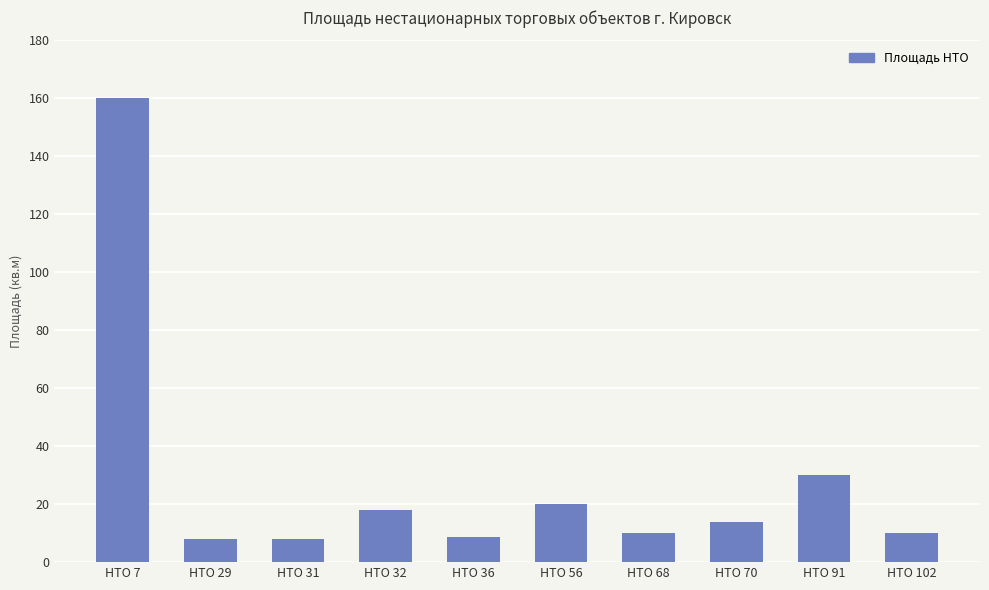

Reading left to right, extract all data points from this chart.

160.0	8.0	8.0	18.0	8.8	20.0	10.0	14.0	30.0	10.0